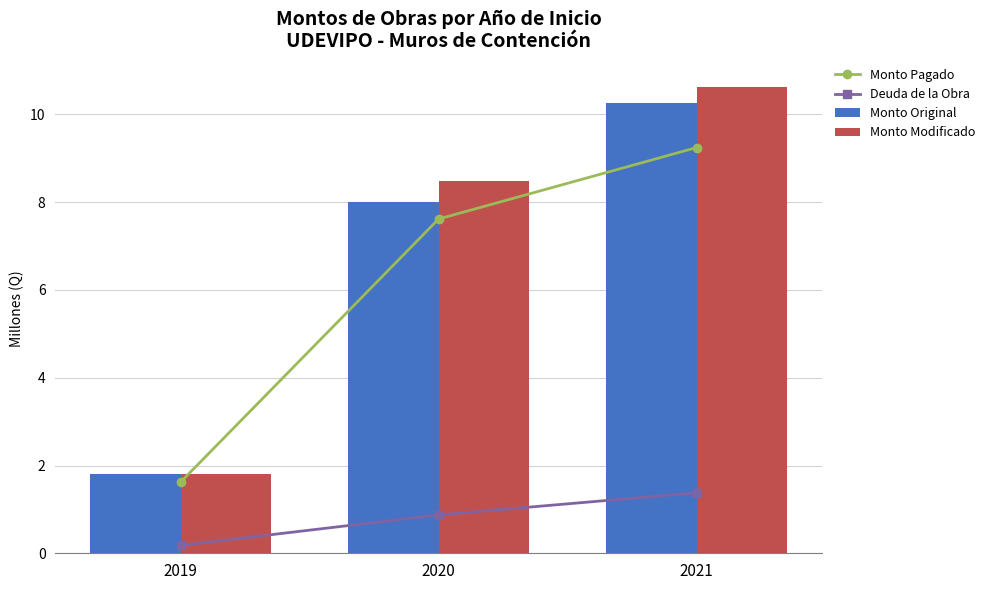

The value of Monto Modificado at 2019 is 1.8. True or false?

True